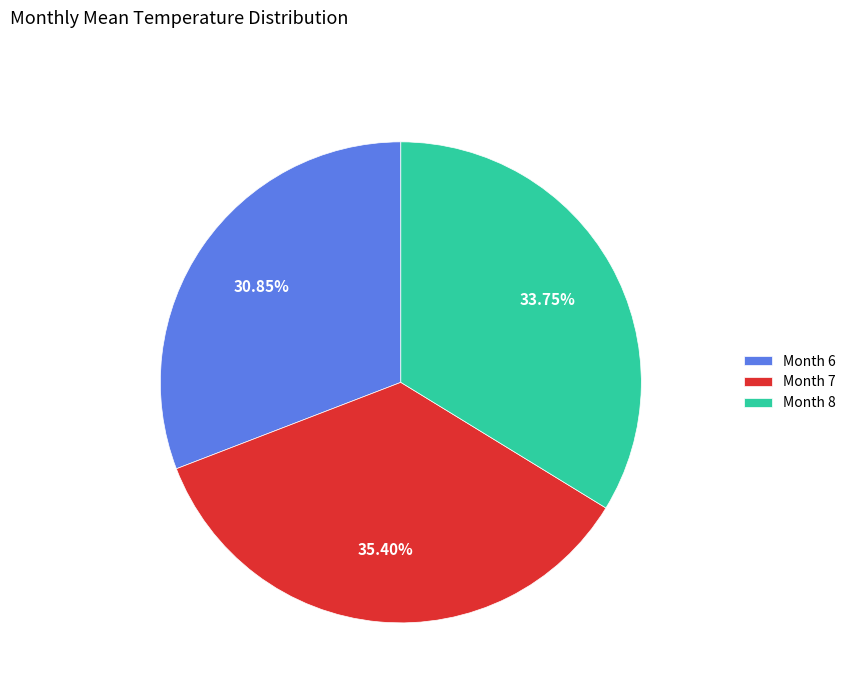

Combined, do Month 8 and Month 6 account for over 50%?

Yes